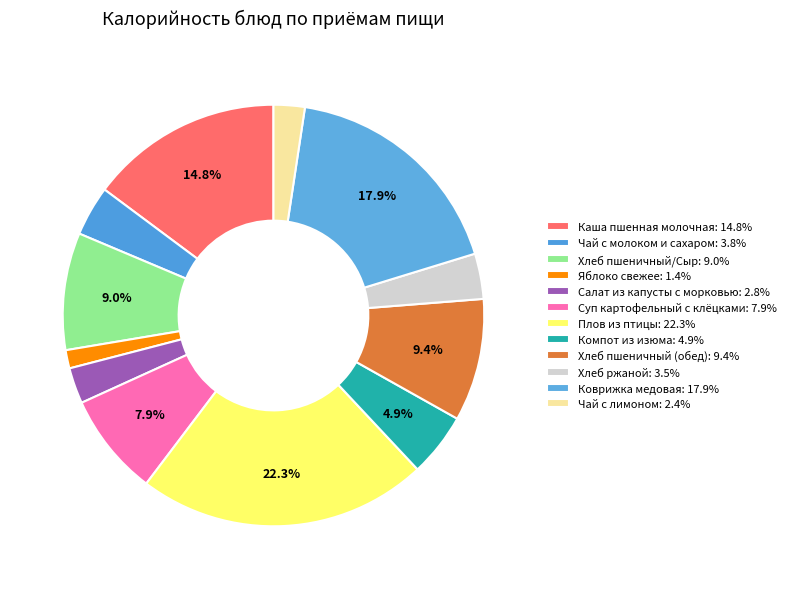

Which has a higher value, Хлеб пшеничный/Сыр or Компот из изюма?

Хлеб пшеничный/Сыр